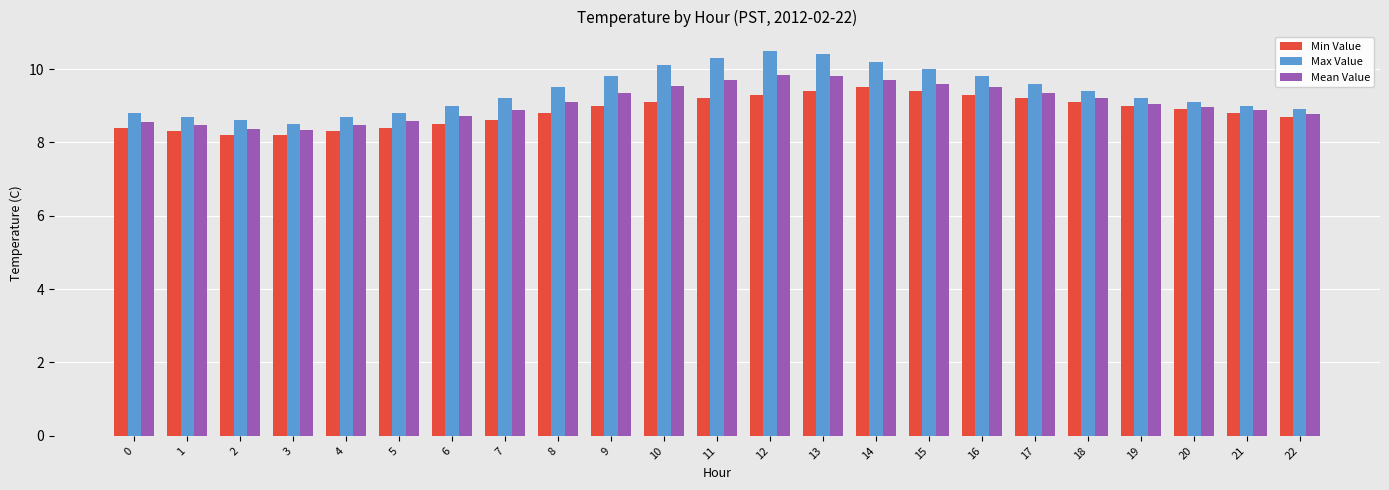

What is the difference between the second highest and second lowest values in the Mean Value series?

1.4